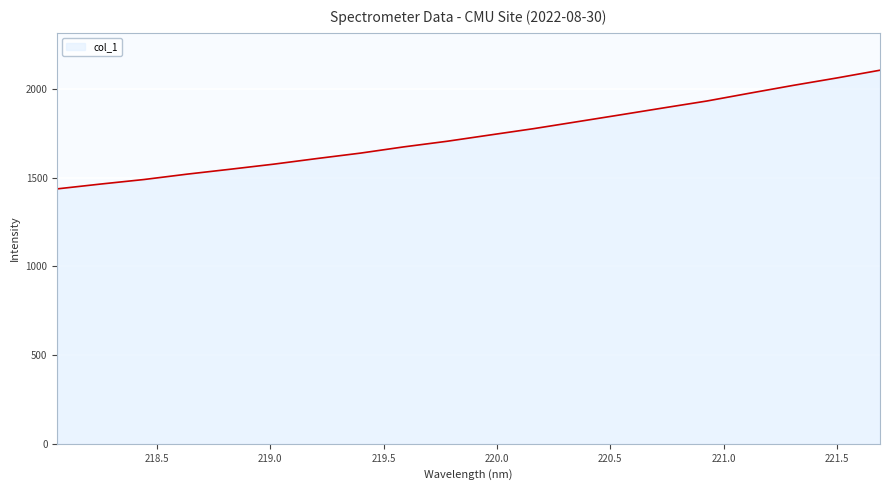

What is the minimum value shown in the chart?

1436.0